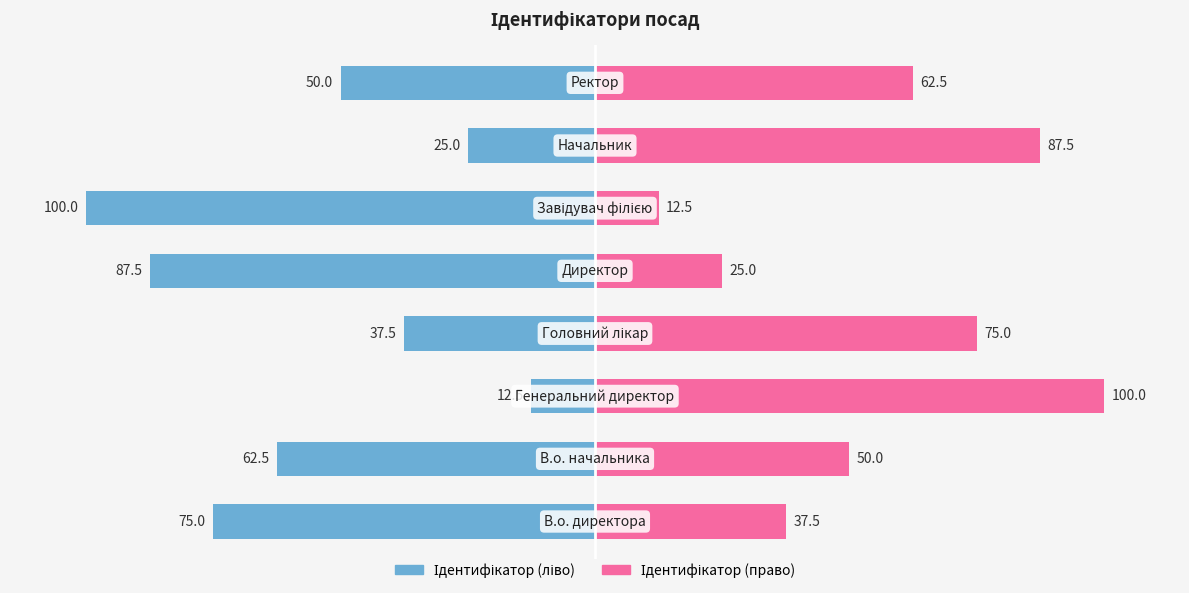

Which series has the widest spread of values?

Ідентифікатор (ліво)